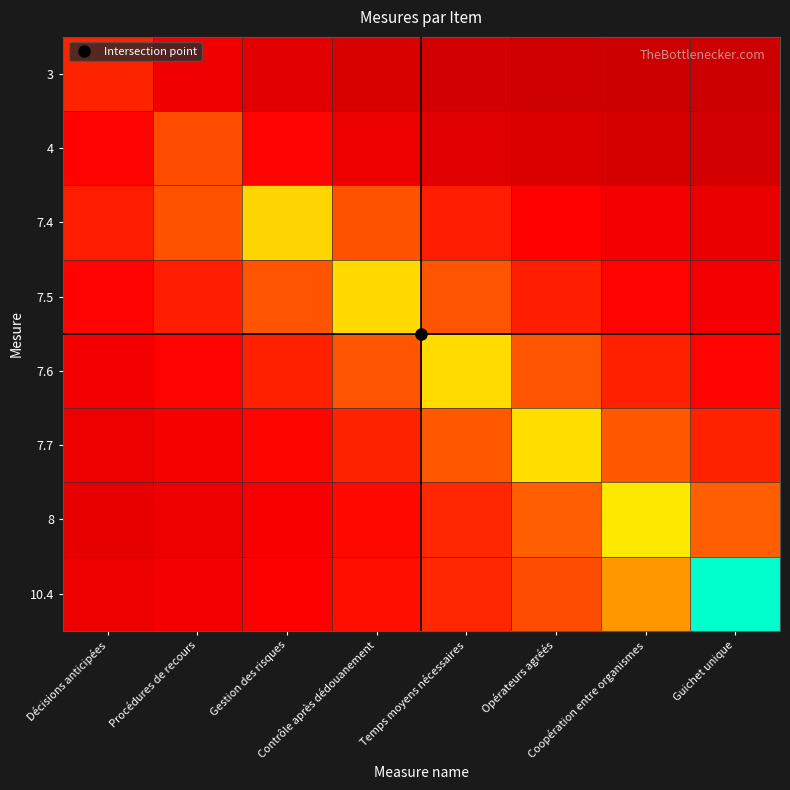

What is the difference between the highest and lowest values at Coopération entre organismes?

0.8